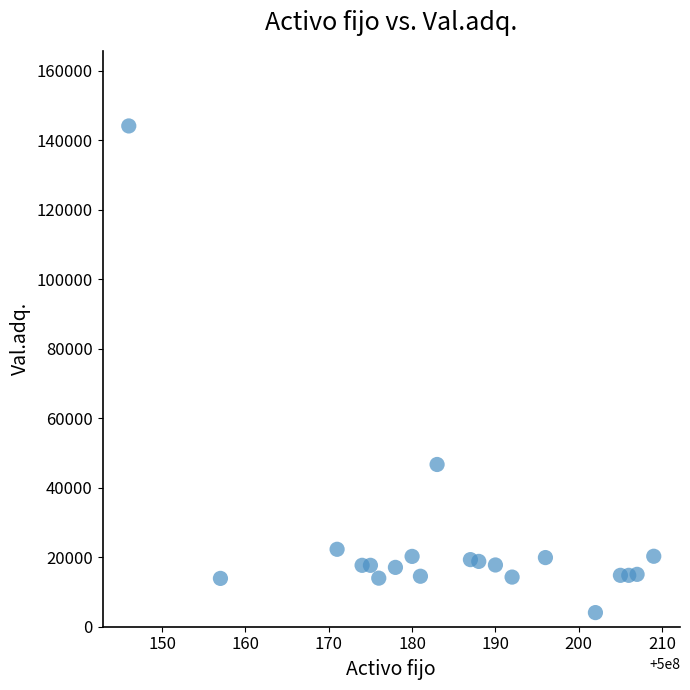

What is the range of X values (max minus min)?

63.0